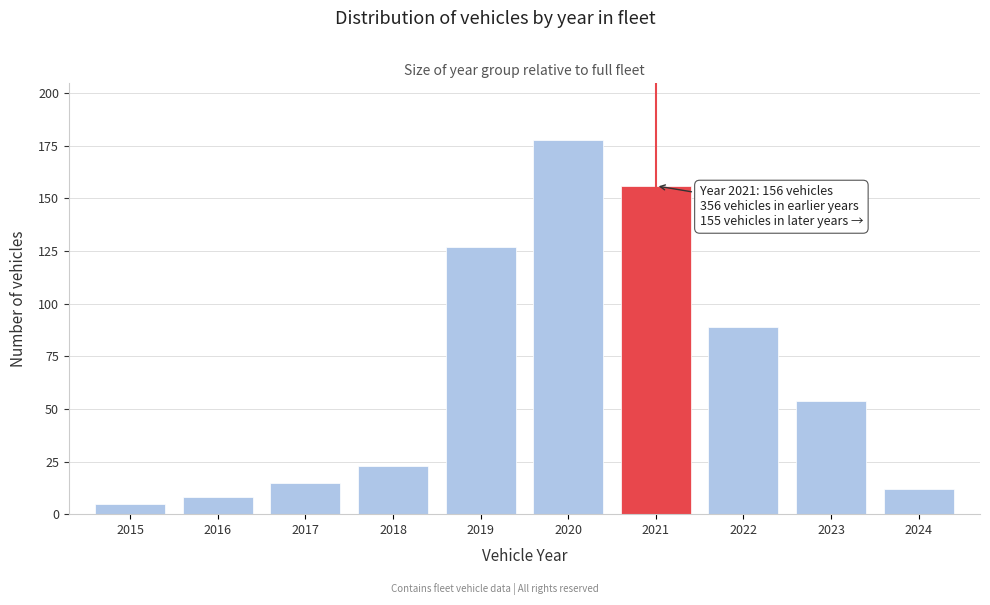

Reading left to right, list all the values displayed in this chart.

5	8	15	23	127	178	156	89	54	12